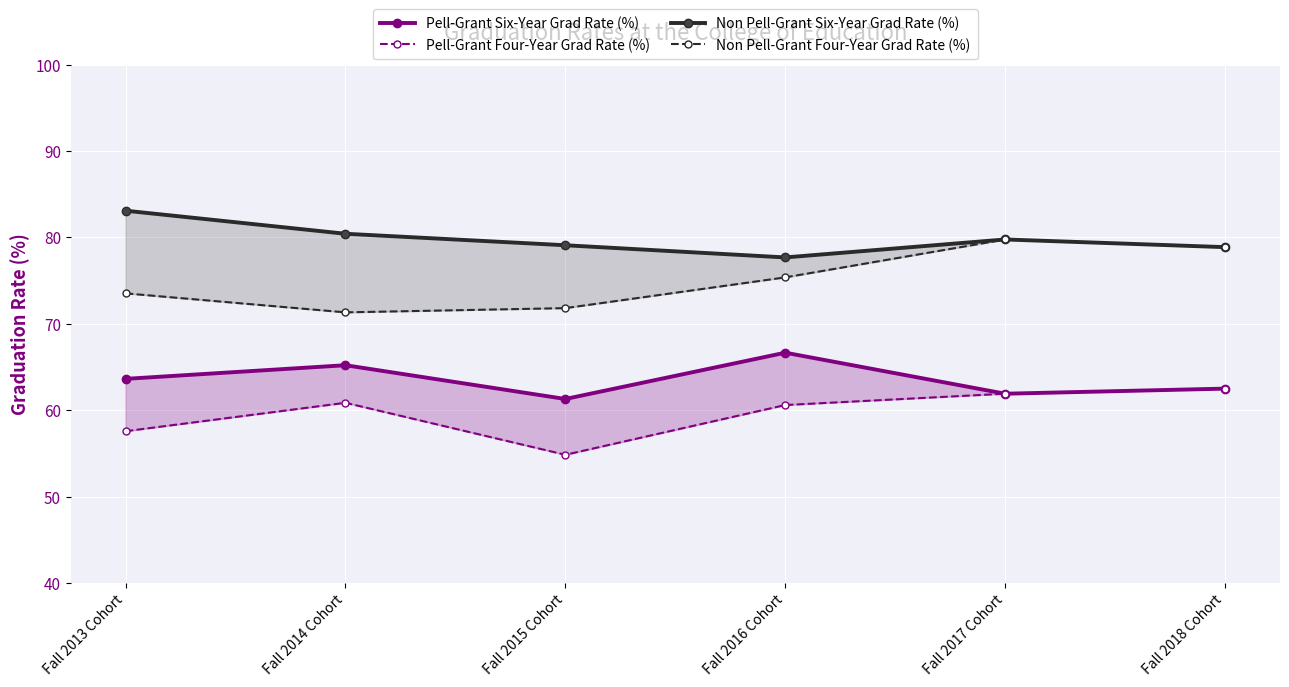

Where is the first local minimum for Non Pell-Grant Six-Year Grad Rate (%)?

Fall 2016 Cohort